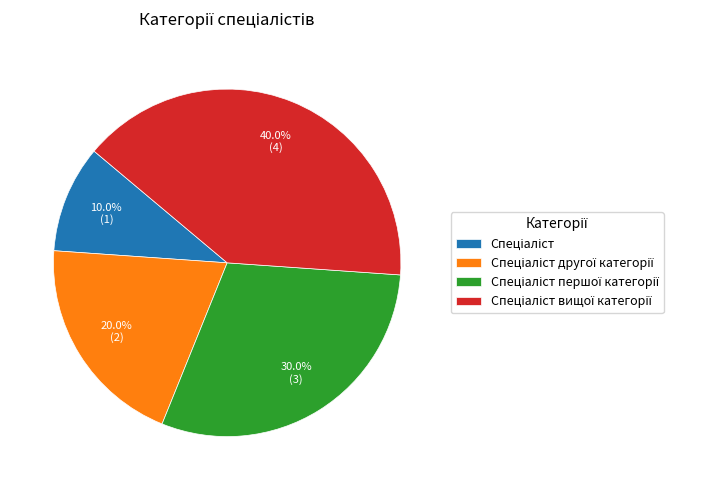

Is there a majority slice in this chart?

No